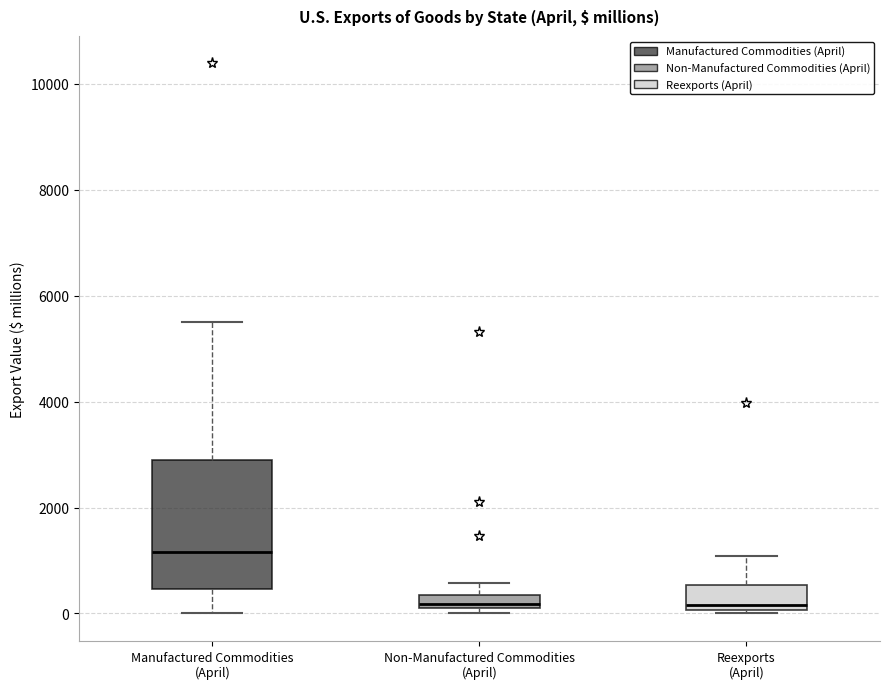

Which box is the tallest, from its lower edge to its upper edge?

Manufactured Commodities (April)